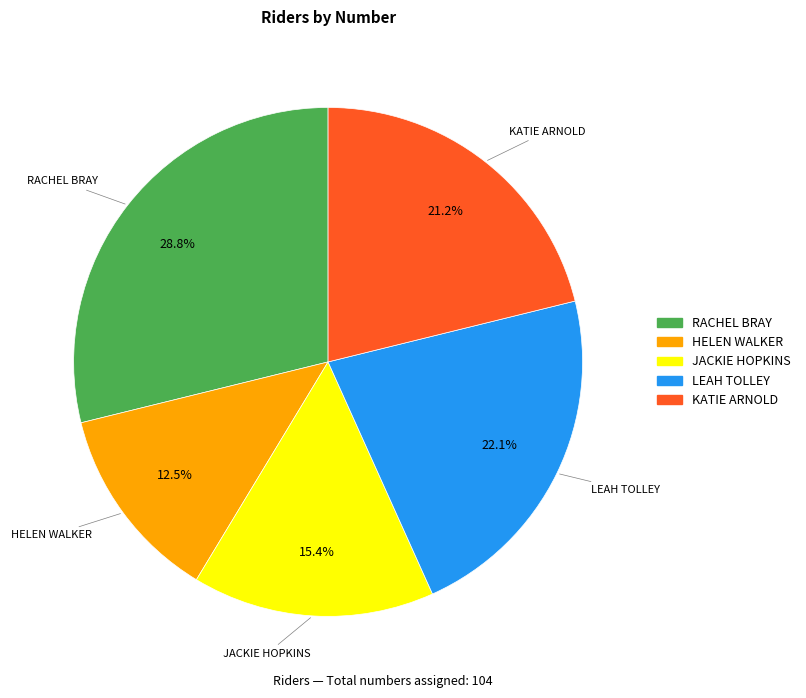

Between RACHEL BRAY and JACKIE HOPKINS, which is larger?

RACHEL BRAY